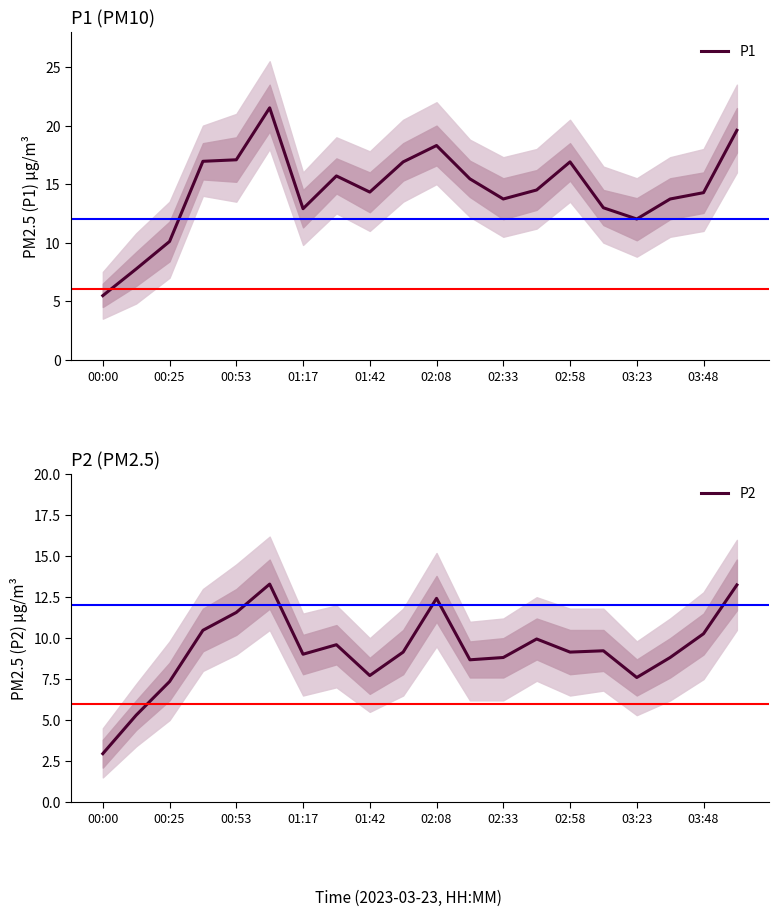

Which series has the largest total across all categories?

P1